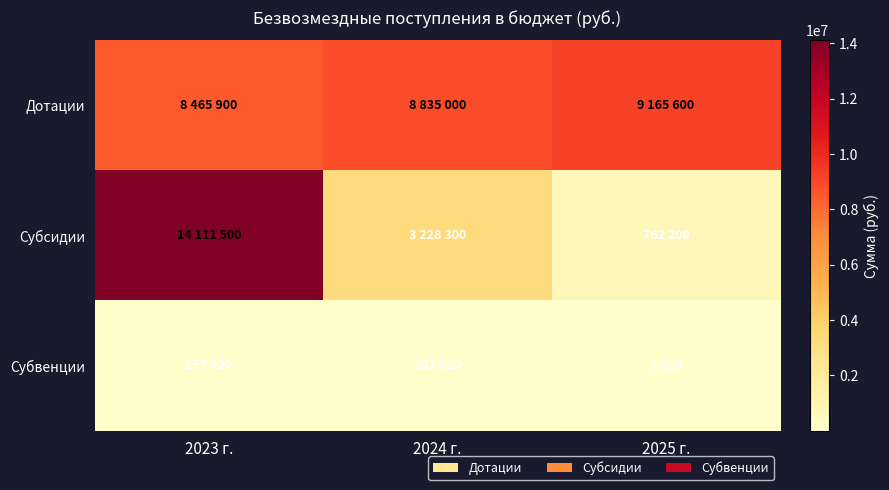

Which series has the largest range (max minus min)?

Субсидии